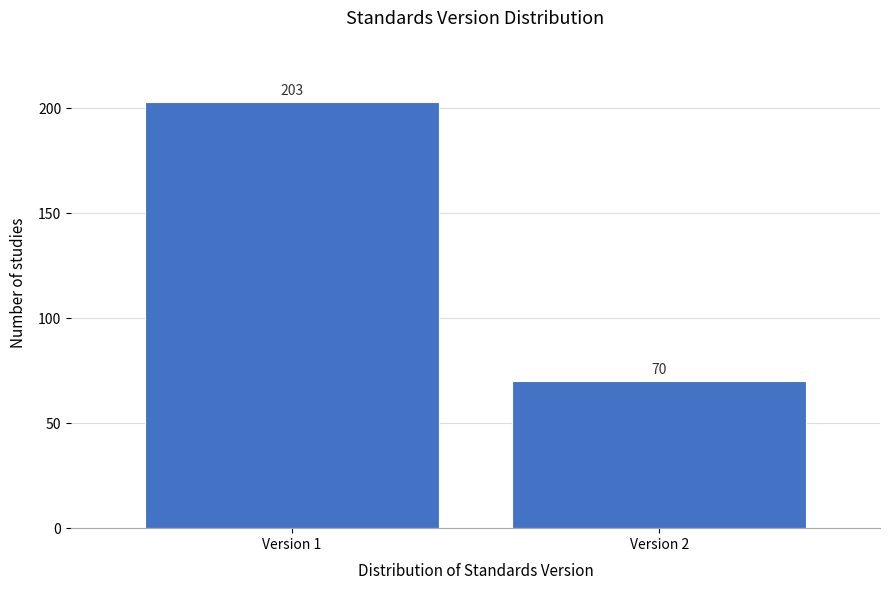

Reading left to right, extract all data points from this chart.

203	70